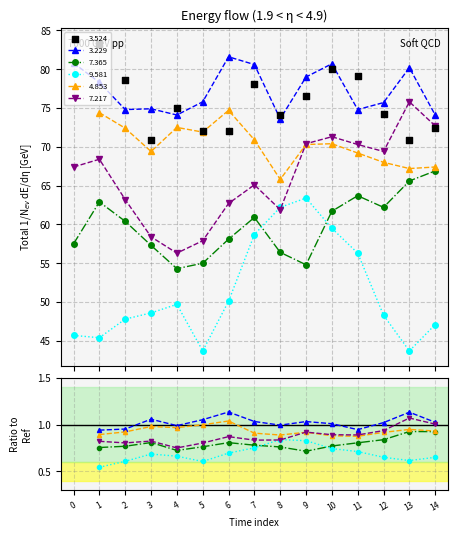

At how many categories does at least one series exceed 72?

15